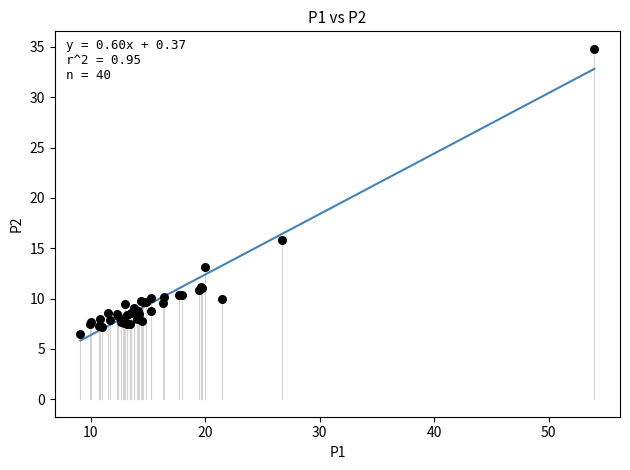

What Y value in the scatter plot is closest to 20?

15.8